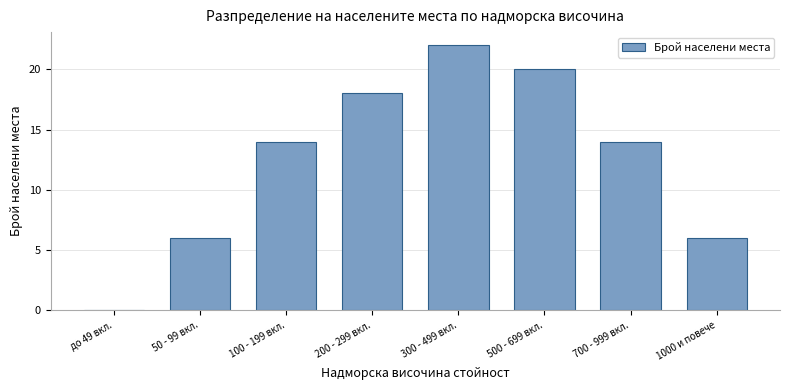

Reading left to right, what are all the values shown in this chart?

до 49 вкл.=0	50 - 99 вкл.=6	100 - 199 вкл.=14	200 - 299 вкл.=18	300 - 499 вкл.=22	500 - 699 вкл.=20	700 - 999 вкл.=14	1000 и повече=6